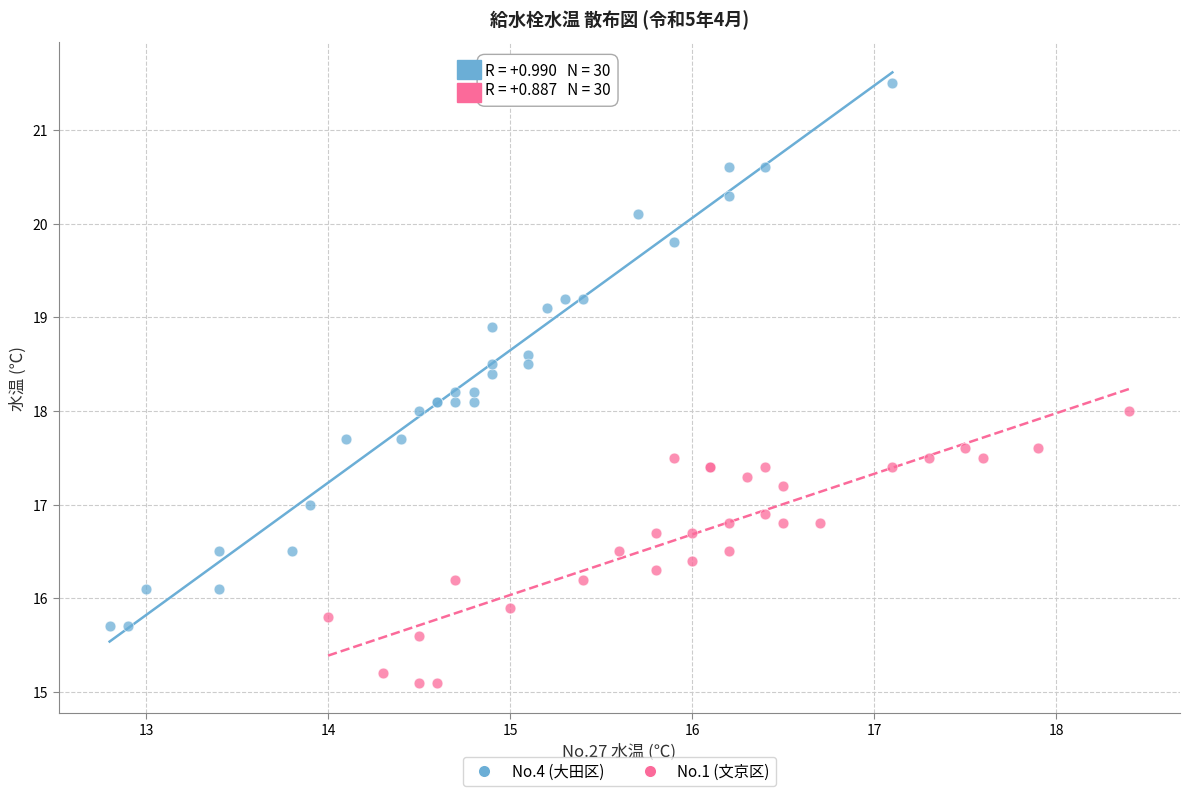

What are all the series names shown in the legend?

No.4 (大田区), No.1 (文京区)